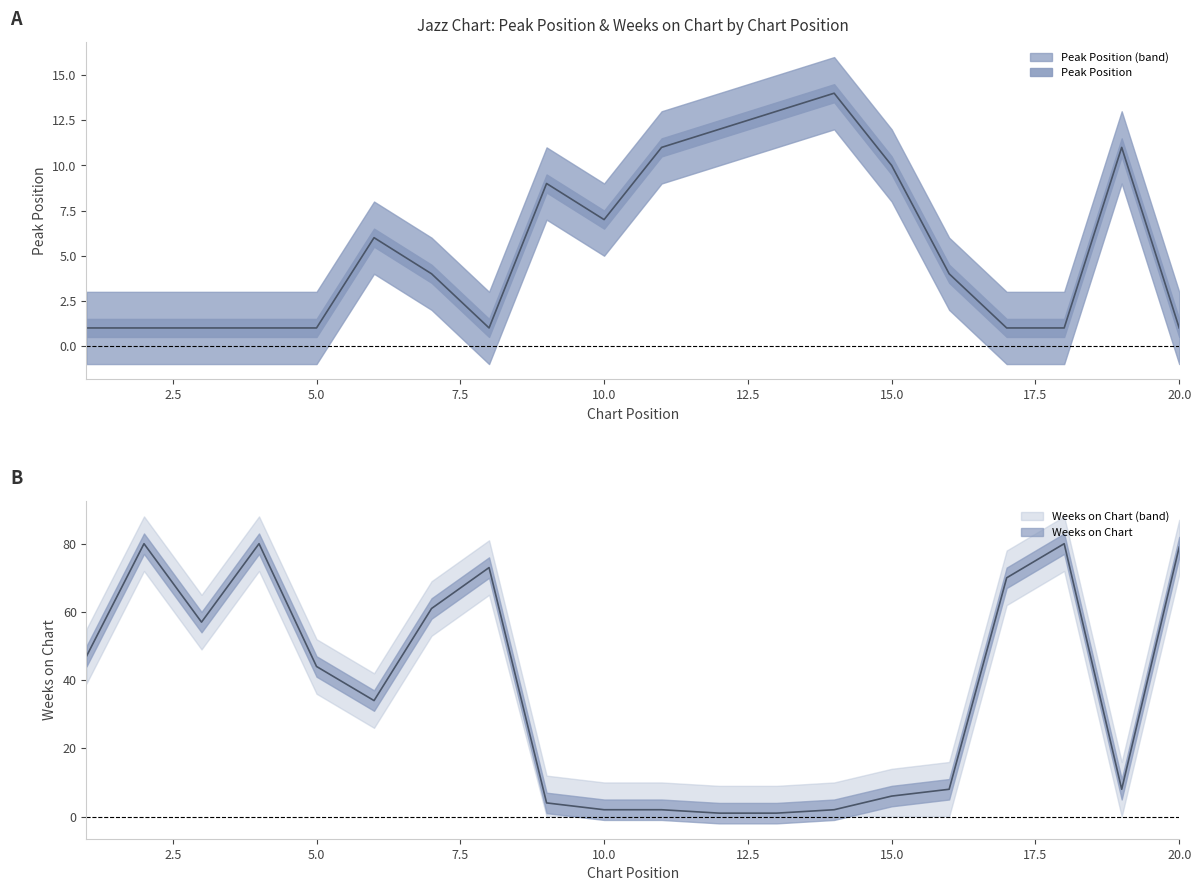

What is the value of the Weeks on Chart point at the 14th from the left?

2